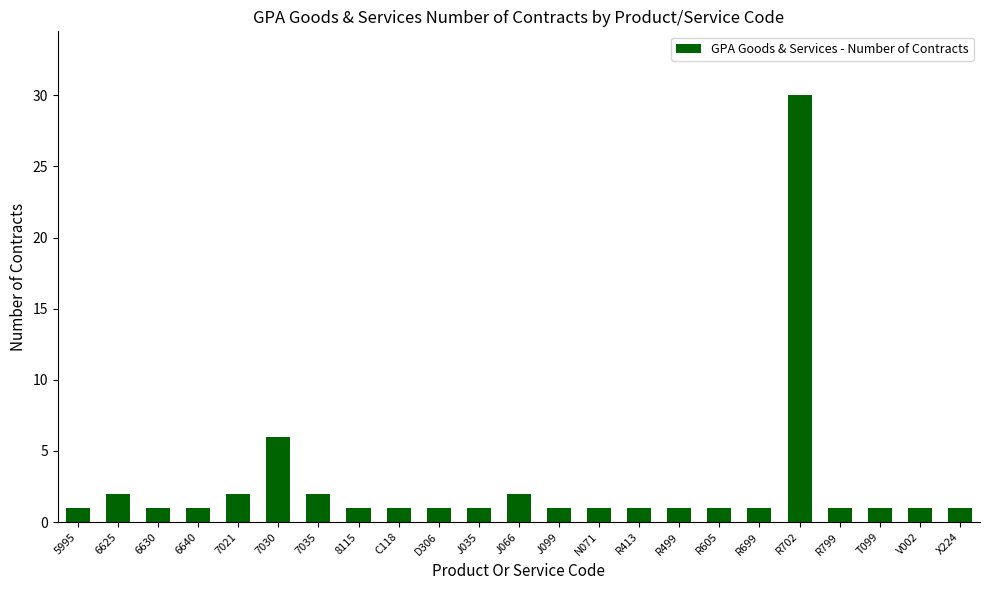

Reading left to right, what are all the values shown in this chart?

5995=1	6625=2	6630=1	6640=1	7021=2	7030=6	7035=2	8115=1	C118=1	D306=1	J035=1	J066=2	J099=1	N071=1	R413=1	R499=1	R605=1	R699=1	R702=30	R799=1	T099=1	V002=1	X224=1